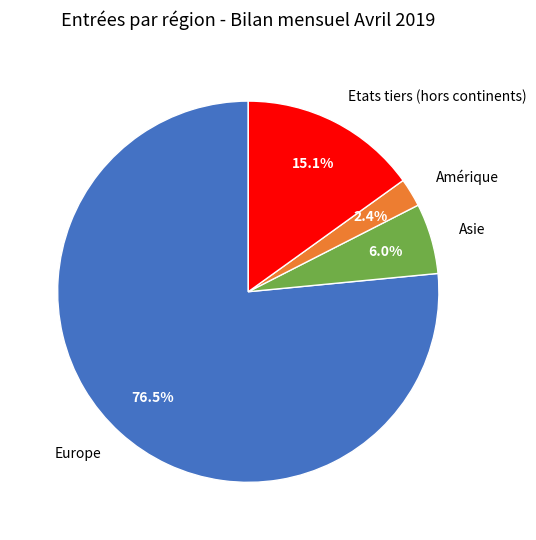

What is the total percentage of Etats tiers (hors continents) and Asie?

21.1%